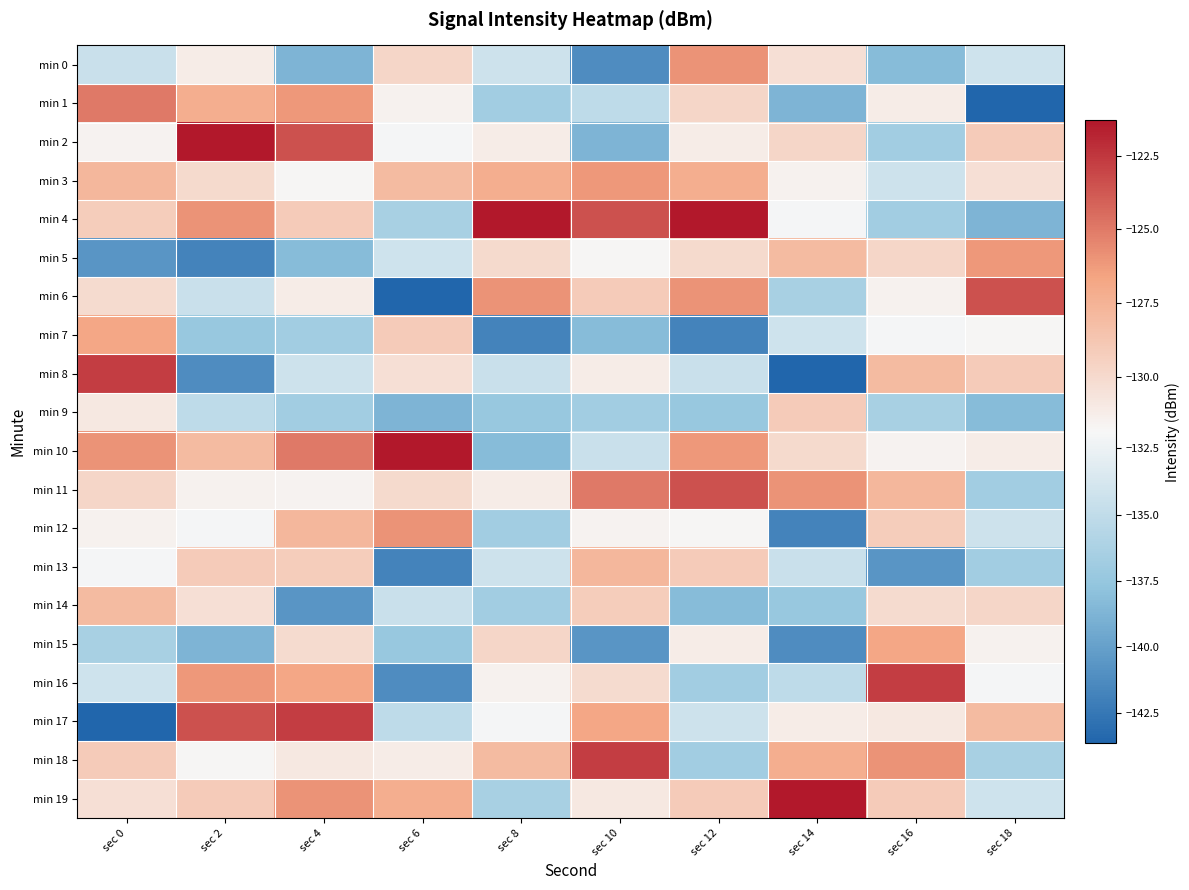

What is the difference between the highest and lowest values at sec 14?

22.3